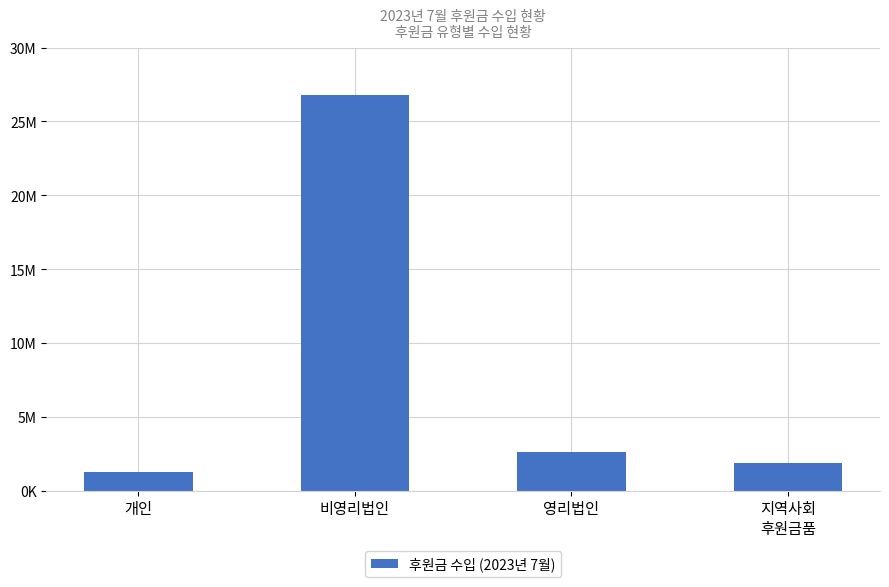

What is the label of the 2nd bar from the left?

비영리법인